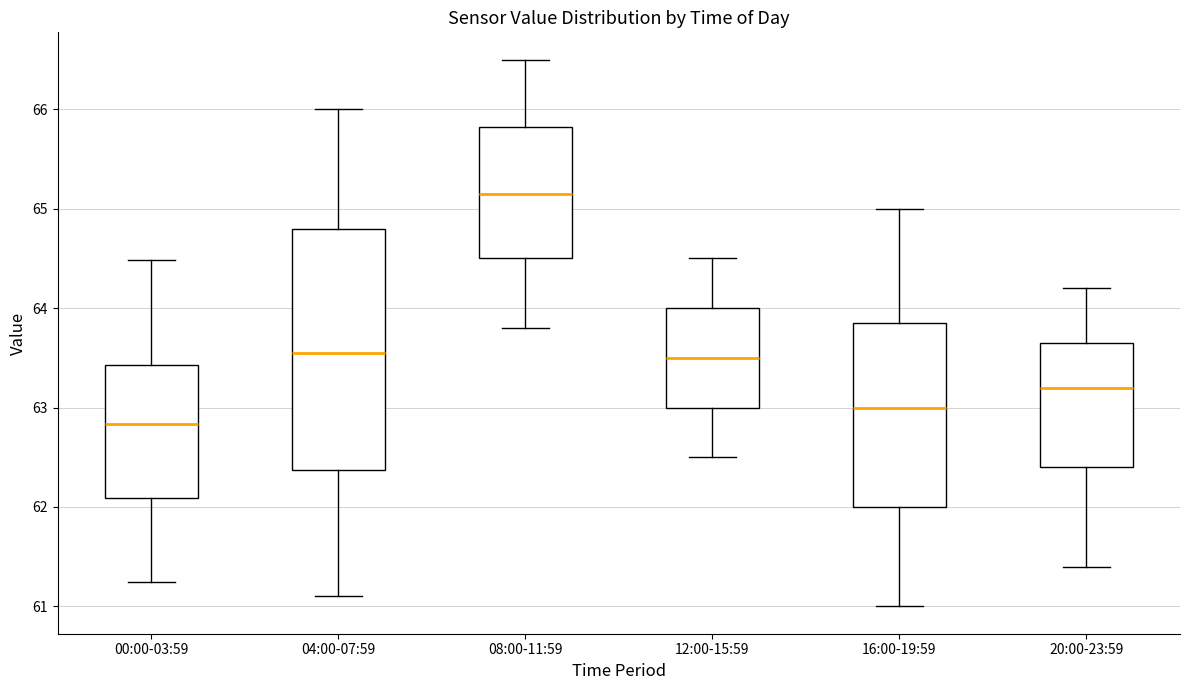

Comparing the boxes themselves (not the whiskers), which one is the tallest?

04:00-07:59